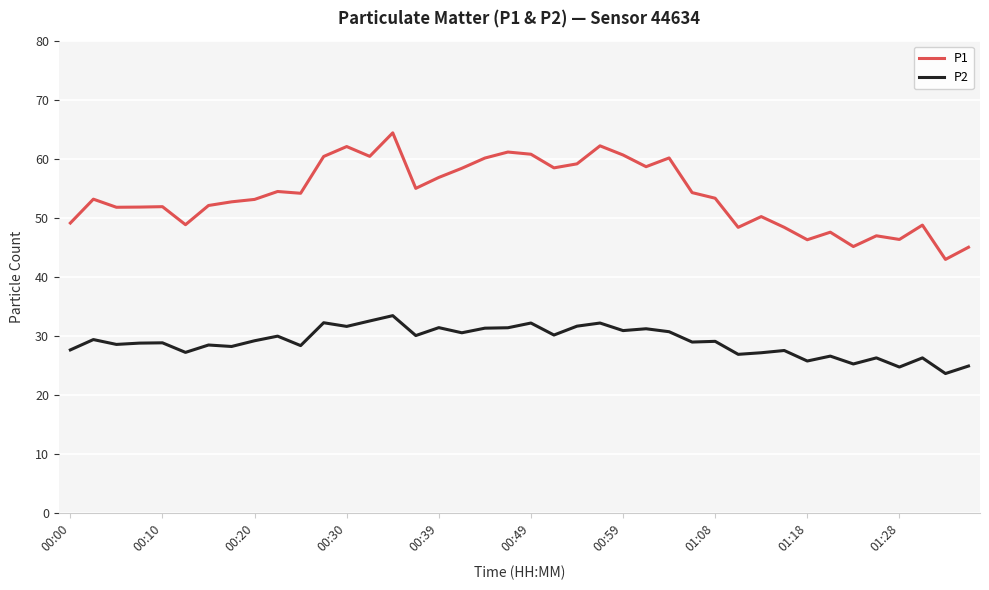

What is the difference between the maximum and minimum values in the P1 series?

21.4